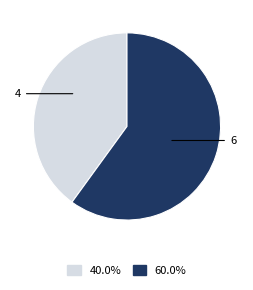

Which has a higher value, 6 or 4?

6